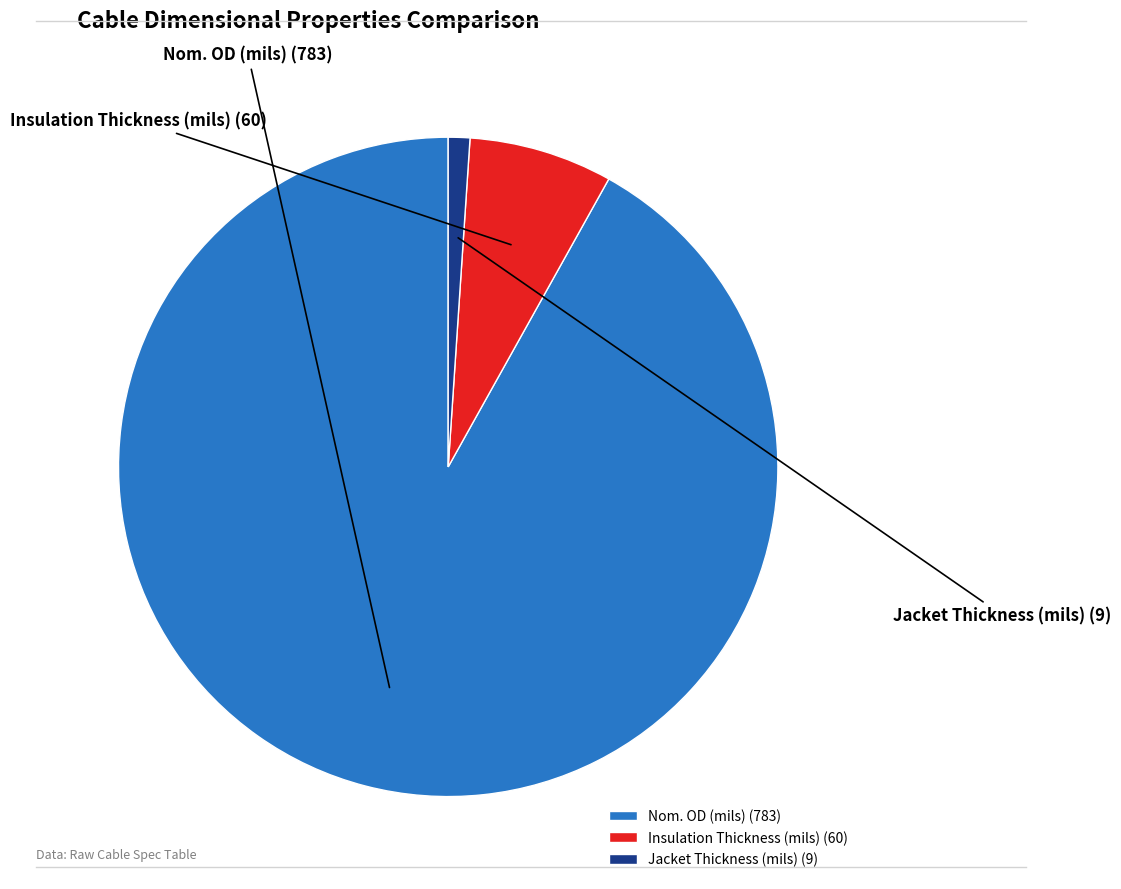

Combined, do Jacket Thickness (mils) and Nom. OD (mils) account for over 50%?

Yes